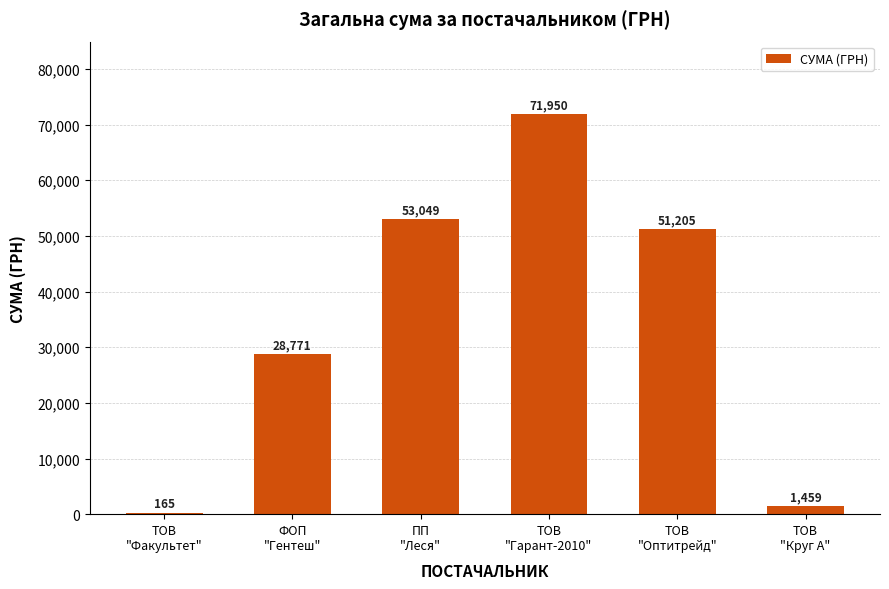

What is the change in value from ПП
"Леся" to ТОВ
"Оптитрейд"?

-1844.1